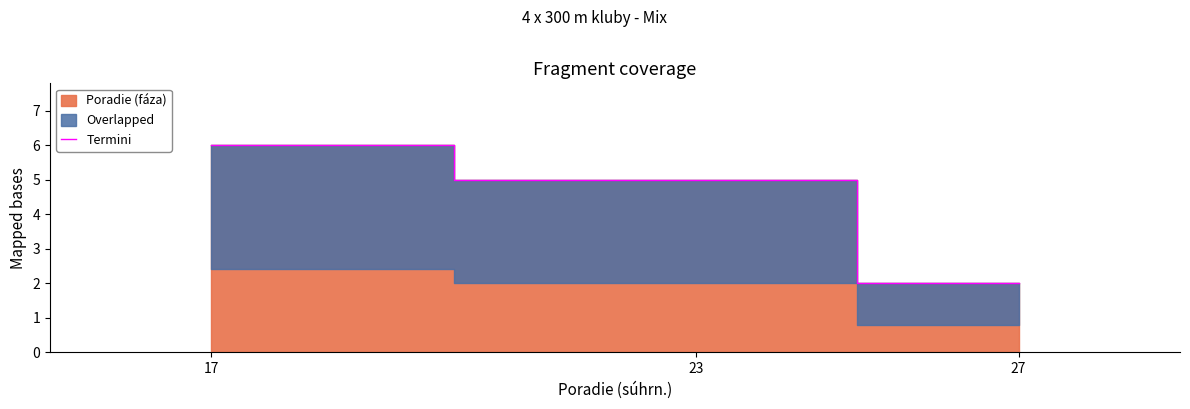

How many lines are shown in the chart?

1